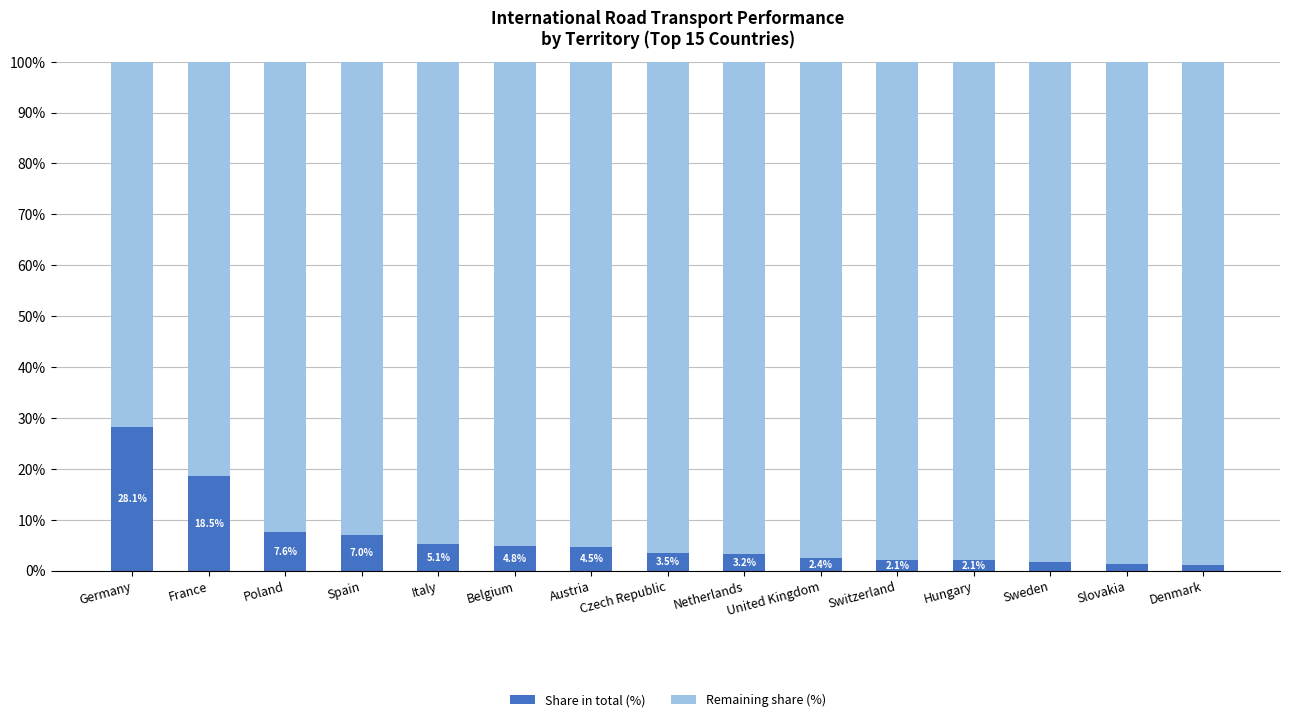

What is the total value across all series at Spain?

100.0